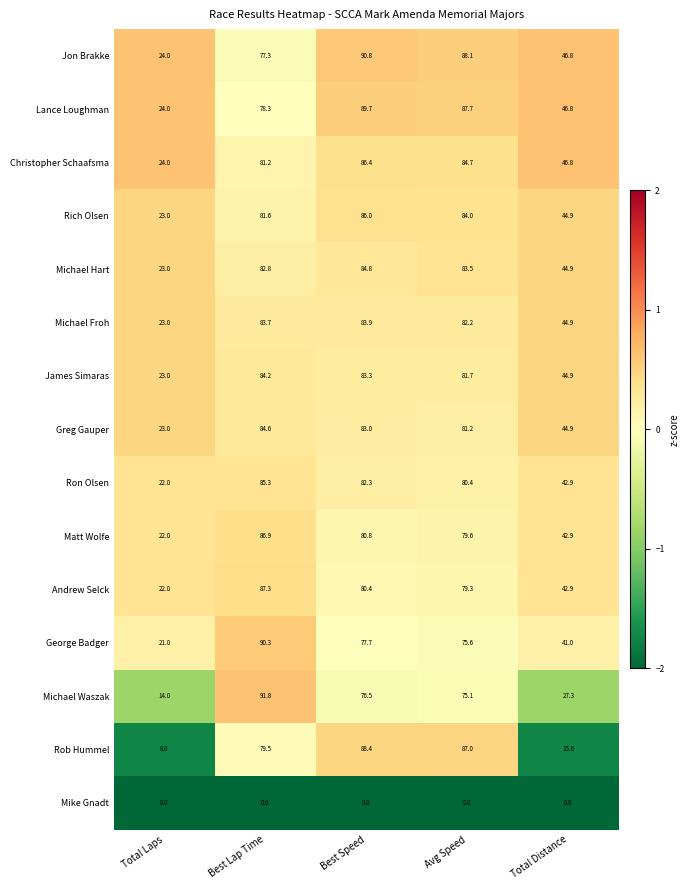

Rank the series by their maximum value, from highest to lowest.

Michael Waszak, Jon Brakke, George Badger, Lance Loughman, Rob Hummel, Andrew Selck, Matt Wolfe, Christopher Schaafsma, Rich Olsen, Ron Olsen, Michael Hart, Greg Gauper, James Simaras, Michael Froh, Mike Gnadt